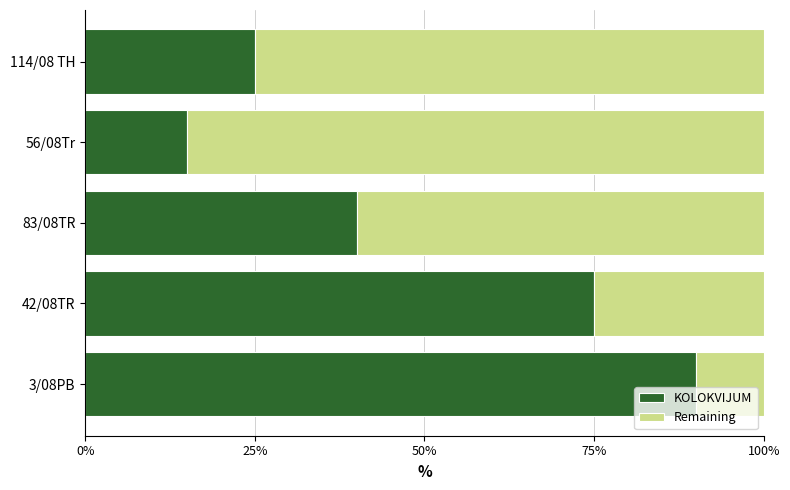

Rank the categories by KOLOKVIJUM value from lowest to highest.

56/08Tr, 114/08 TH, 83/08TR, 42/08TR, 3/08PB